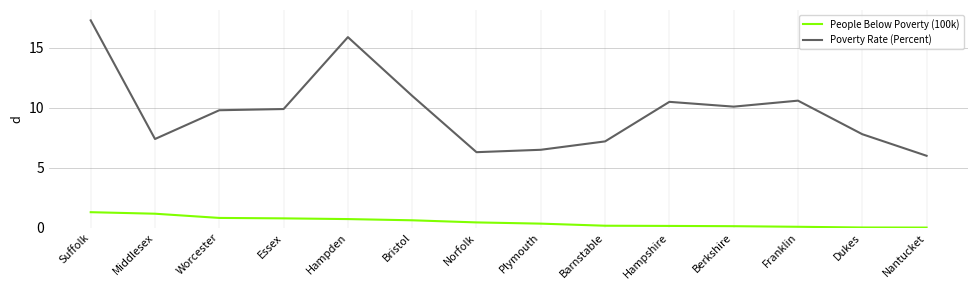

Rank the series by their average value, from highest to lowest.

Poverty Rate (Percent), People Below Poverty (100k)